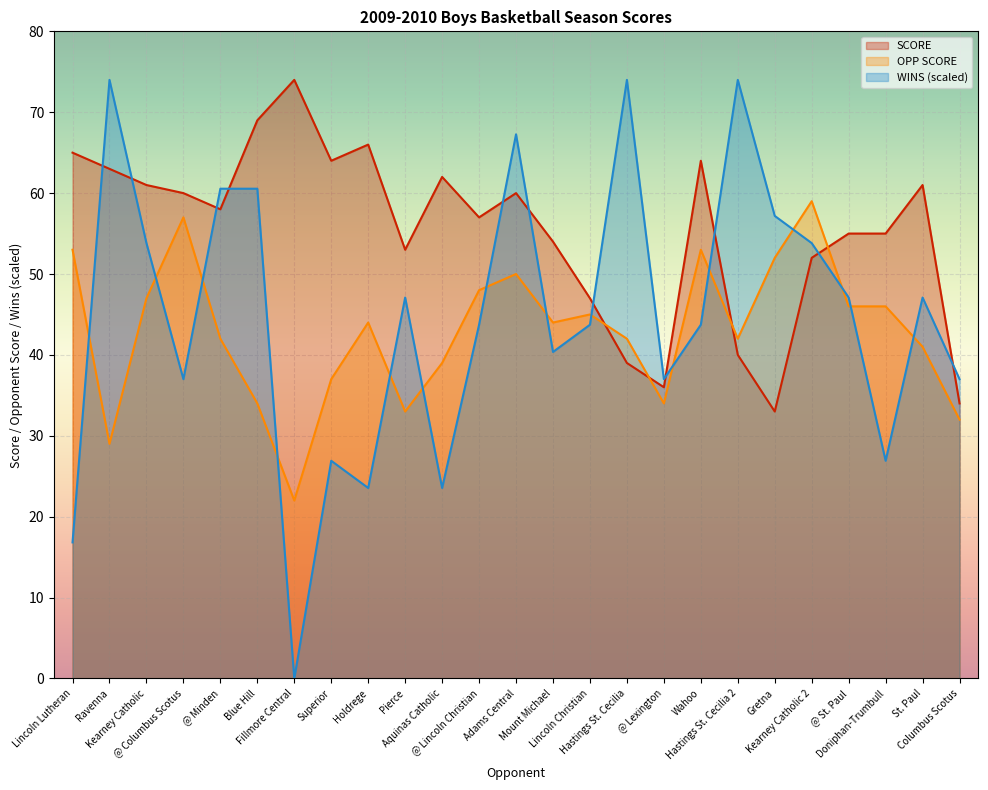

Between which two adjacent categories do SCORE and OPP SCORE first intersect?

Lincoln Christian and Hastings St. Cecilia